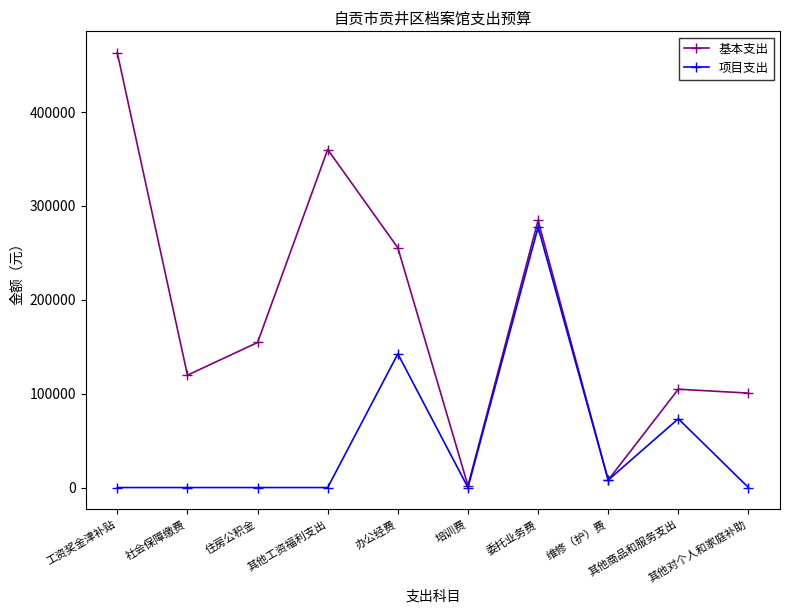

How many data points does each series have?

10